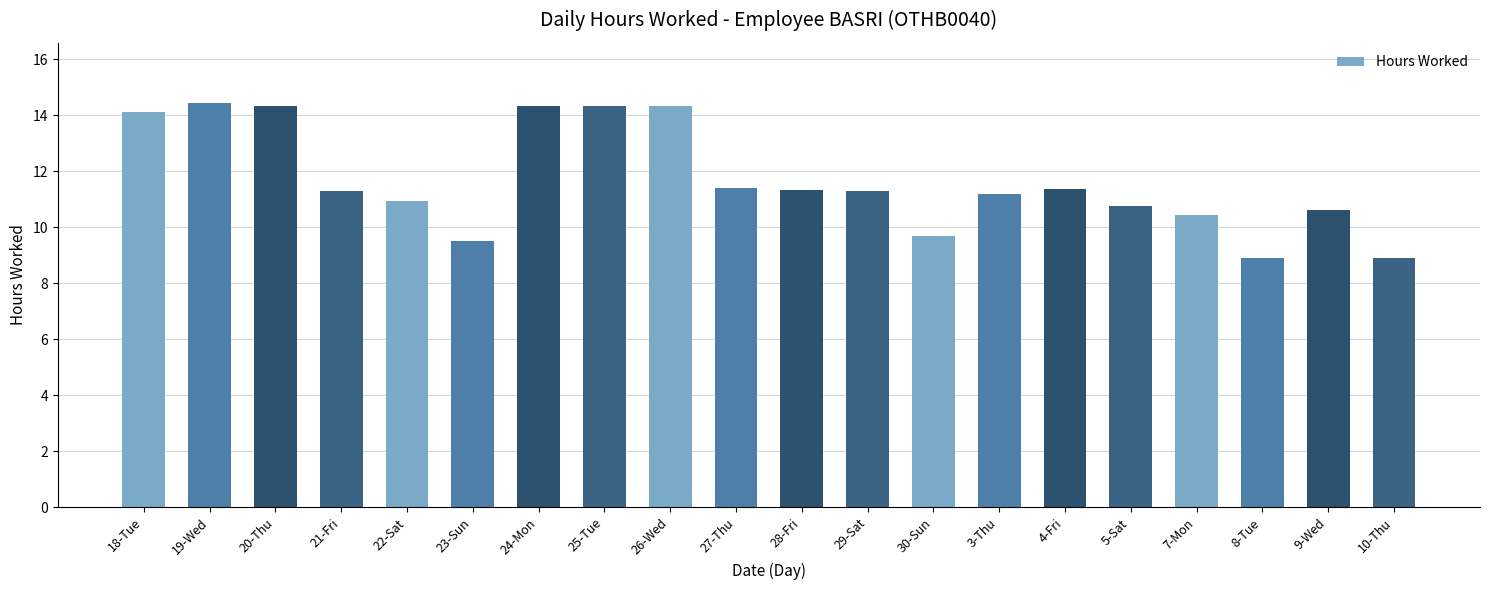

Read the value at 20-Thu.

14.3